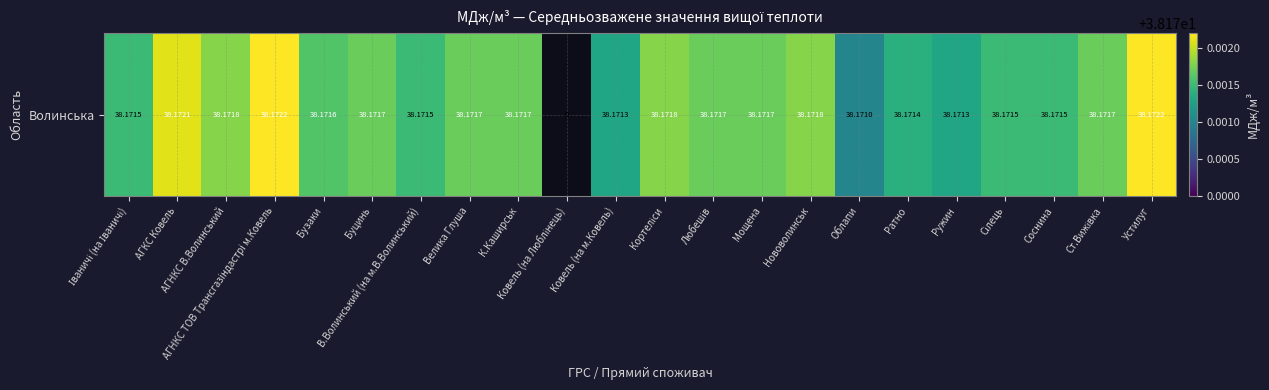

At which category does the chart reach its minimum across all series?

Облапи